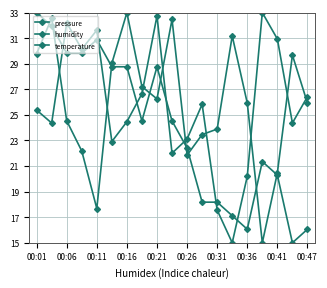

Is this an area chart (filled region under the line)?

No